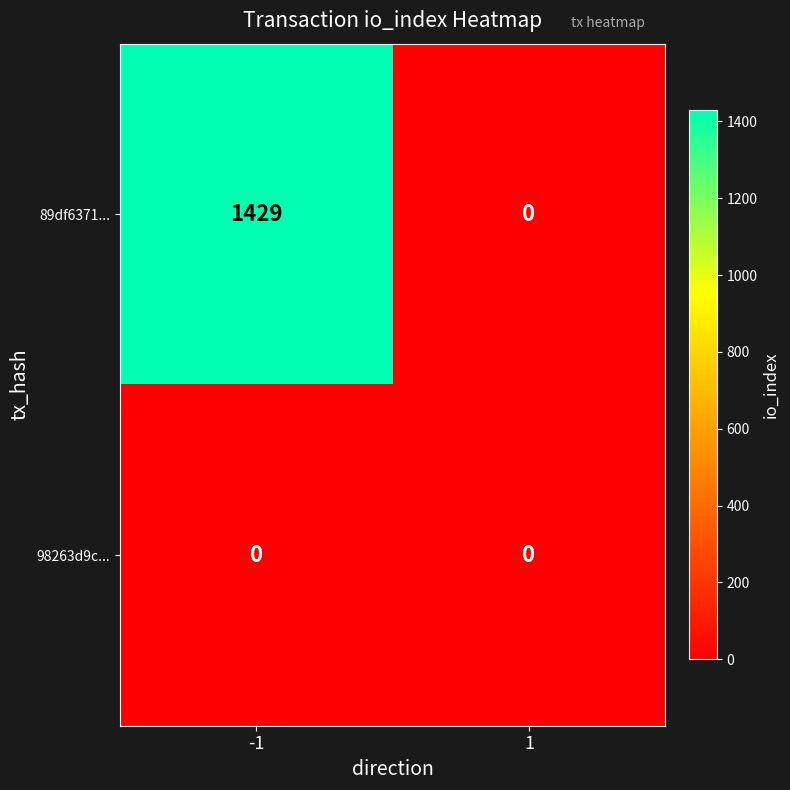

Is it true that 89df6371... equals -996 at 1?

False